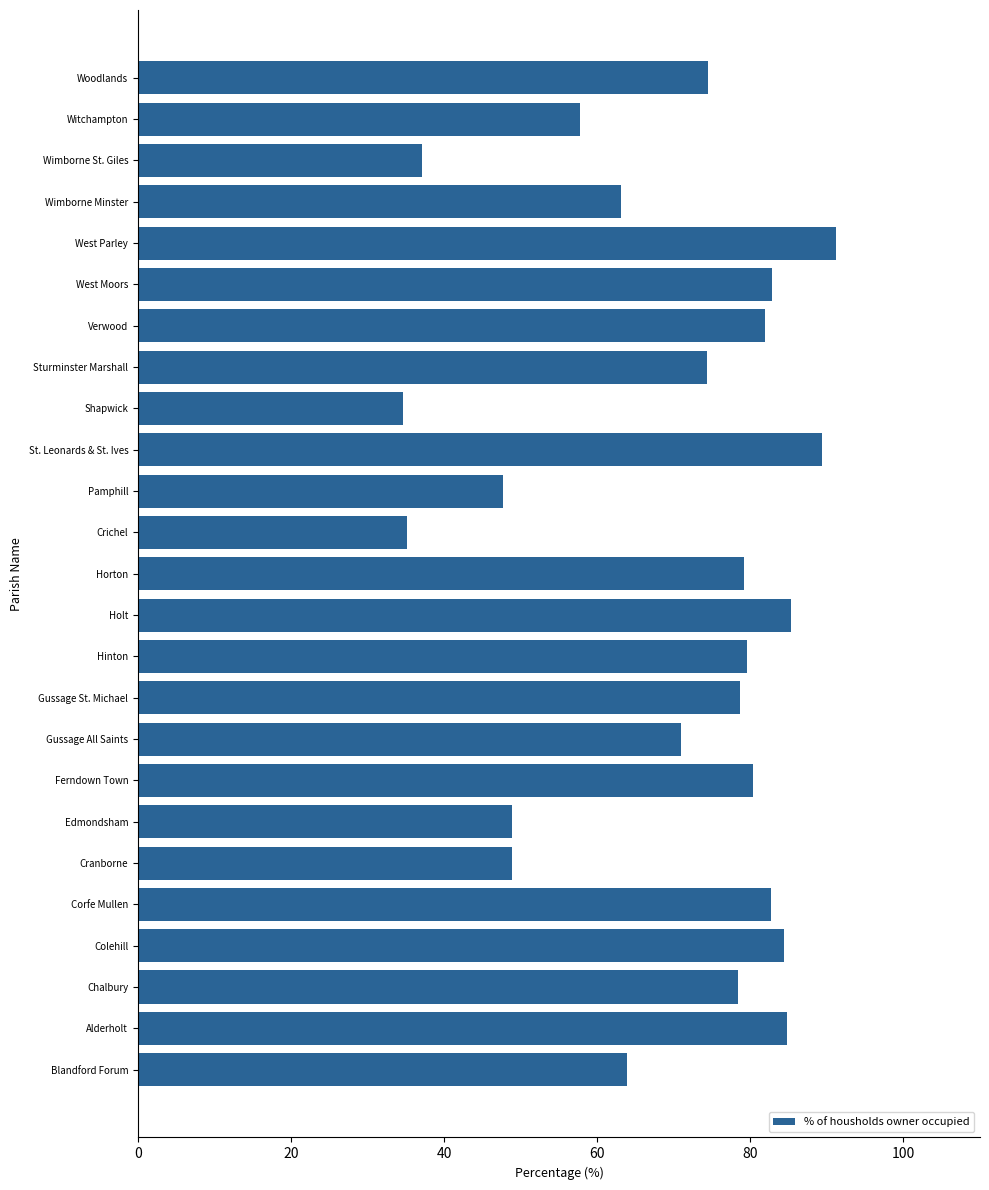

The value at Witchampton is 57.7. True or false?

True